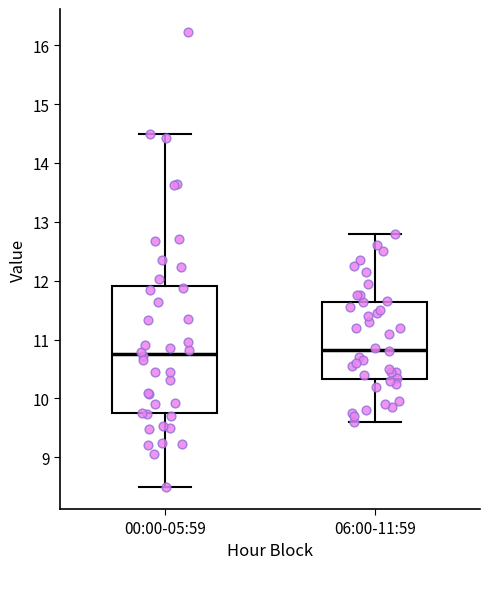

Comparing the boxes themselves (not the whiskers), which one is the tallest?

00:00-05:59